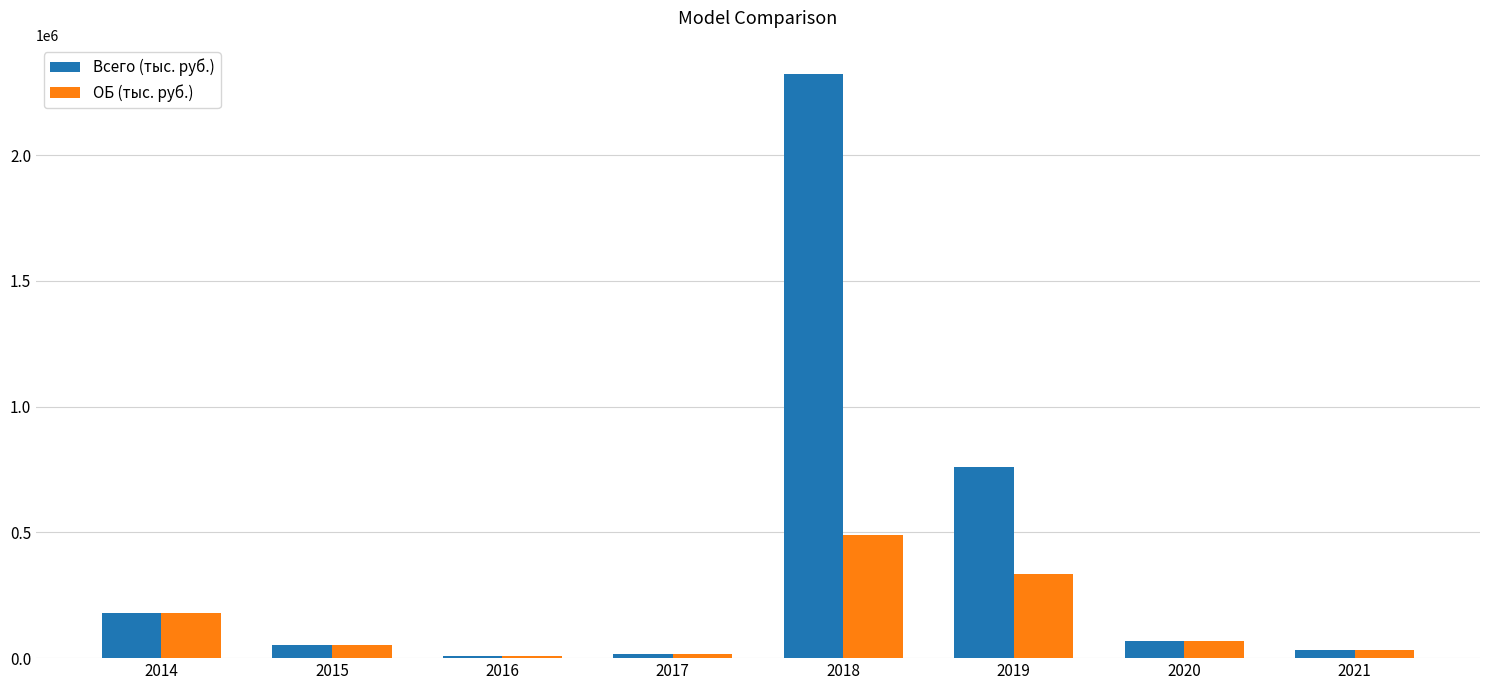

At which label is Всего (тыс. руб.) closest to 1166535?

2019